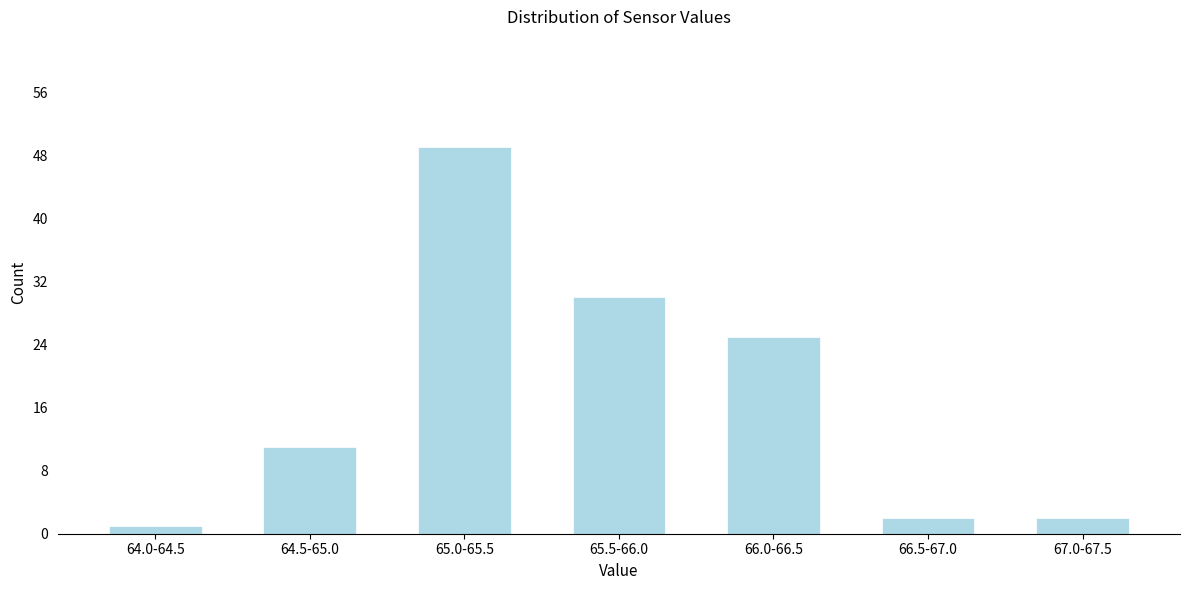

Reading right to left, what are all the values shown in this chart?

67.0-67.5=2	66.5-67.0=2	66.0-66.5=25	65.5-66.0=30	65.0-65.5=49	64.5-65.0=11	64.0-64.5=1